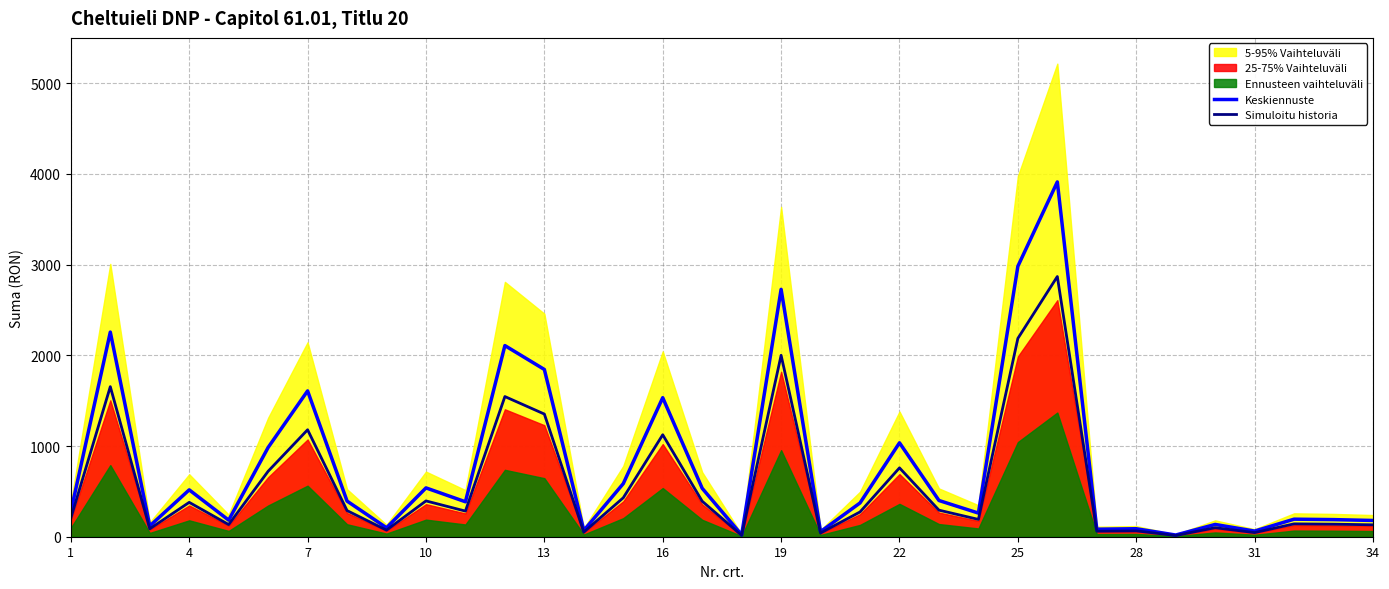

What is the highest value of the Keskiennuste series?

3912.1